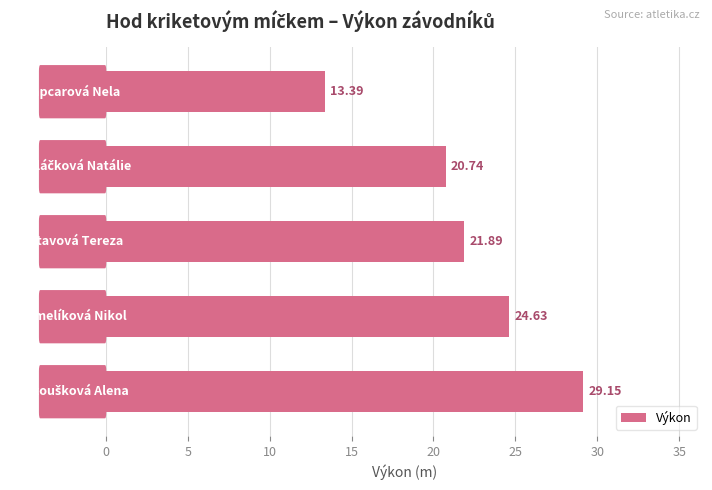

What is the sum of all values?

109.8